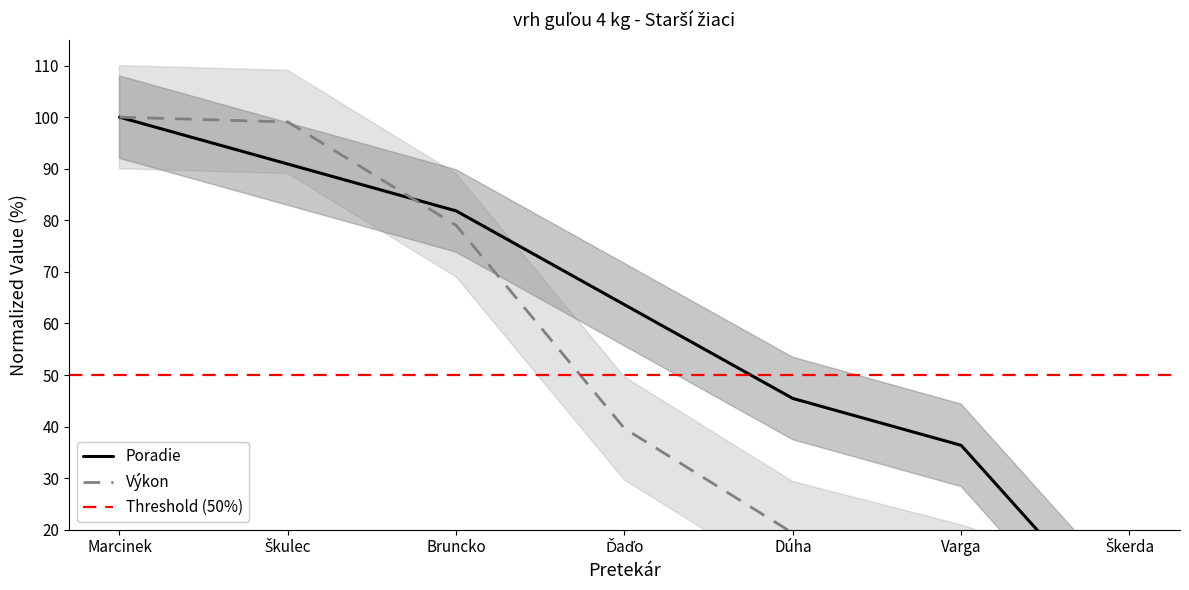

Reading left to right, what are all the values shown in this chart?

Poradie: 100.0	90.9	81.8	63.6	45.5	36.4	0.0
Výkon: 100.0	99.1	79.0	39.6	19.3	11.0	0.0